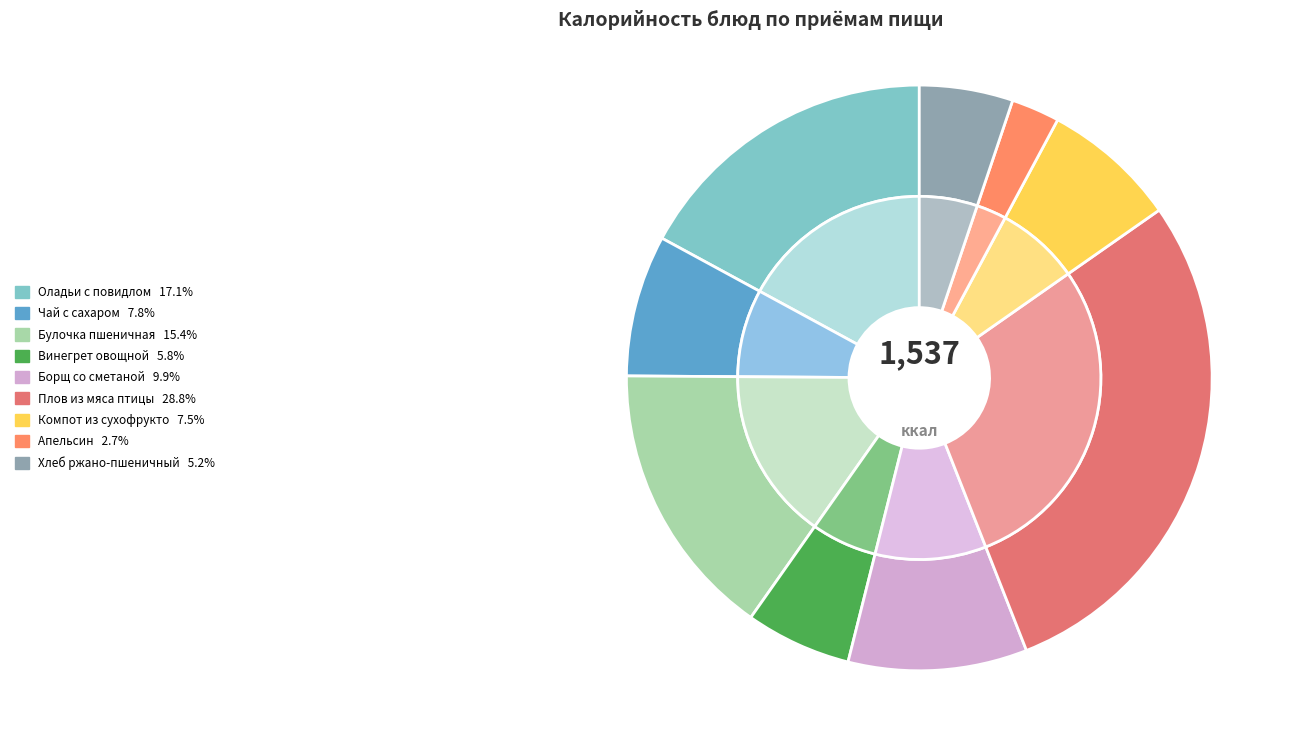

Does Хлеб ржано-пшеничный account for over 50% of the chart?

No